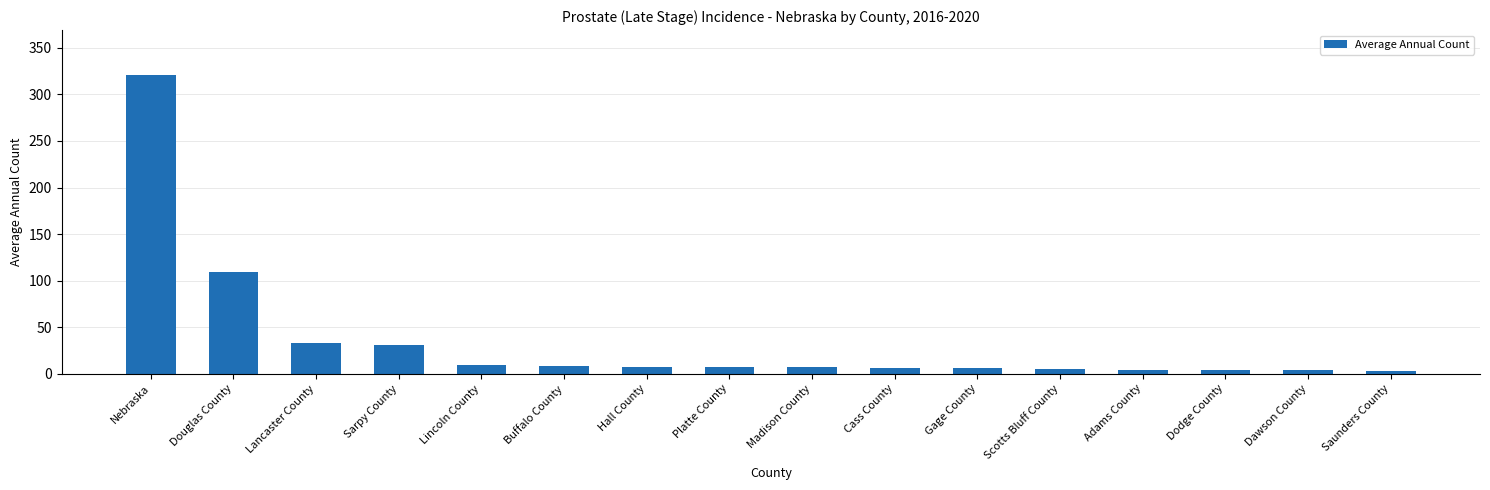

Which label corresponds to the largest value in the chart?

Nebraska